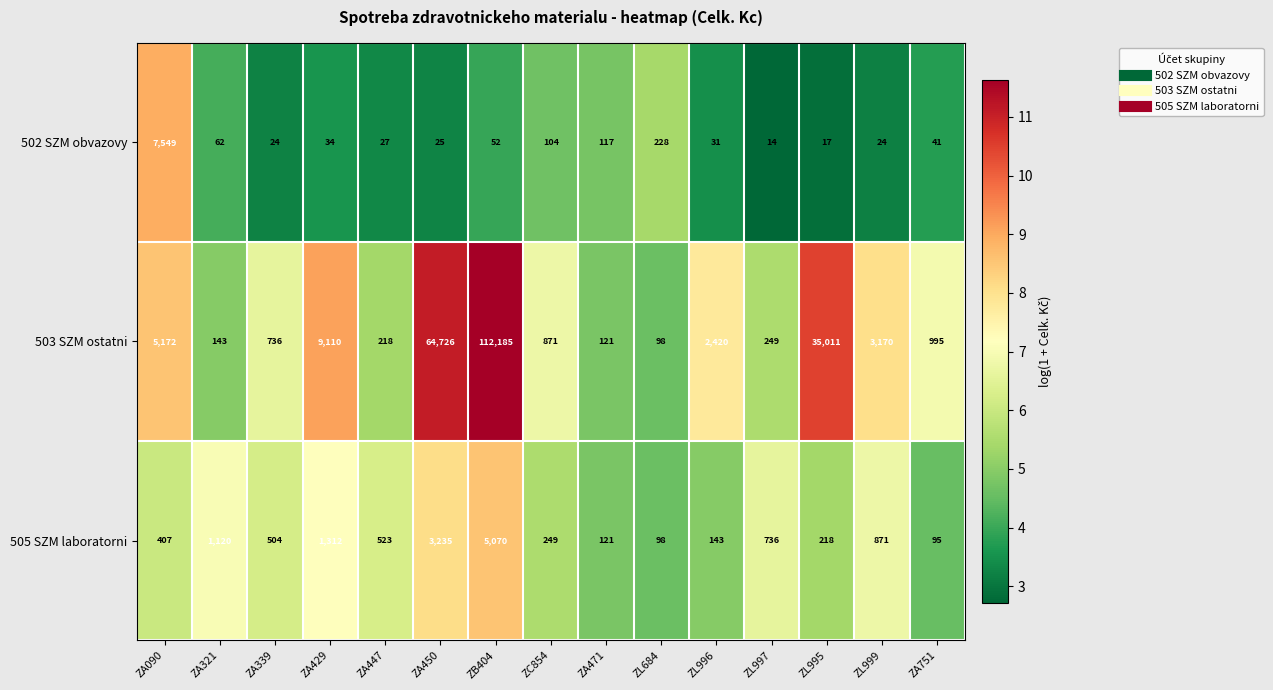

Between ZA321 and ZC854, which series saw the biggest shift?

505 SZM laboratorni